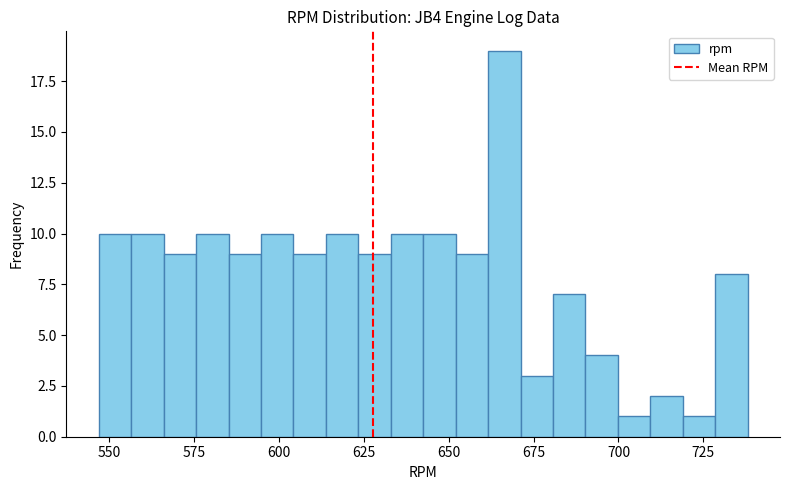

Read against the x-axis, roughly where is the centre of the tallest bar?

665